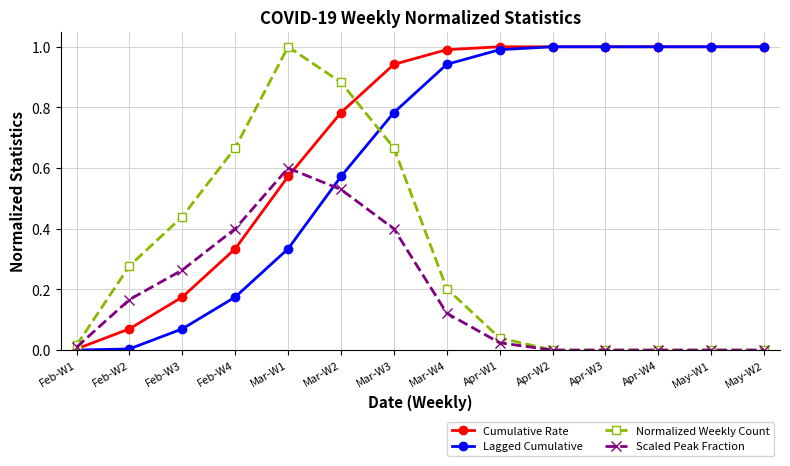

Does the chart have visible grid lines?

Yes